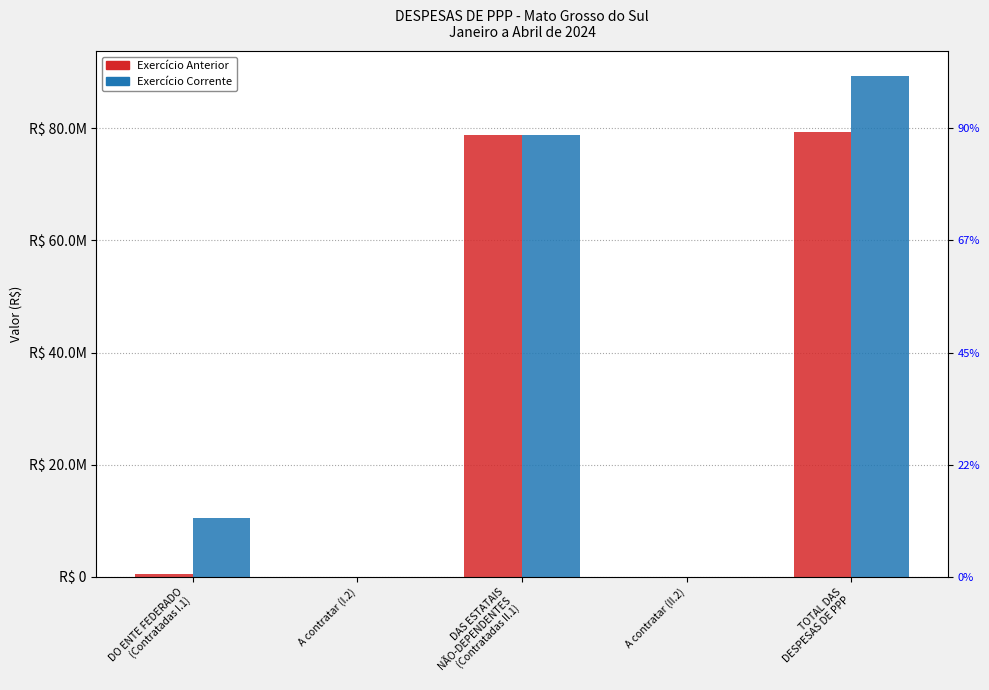

Count the number of categories in the chart.

5